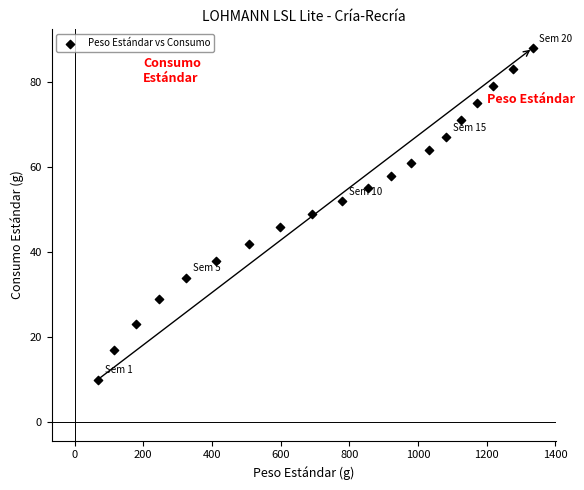

What is the range of Y values (max minus min)?

78